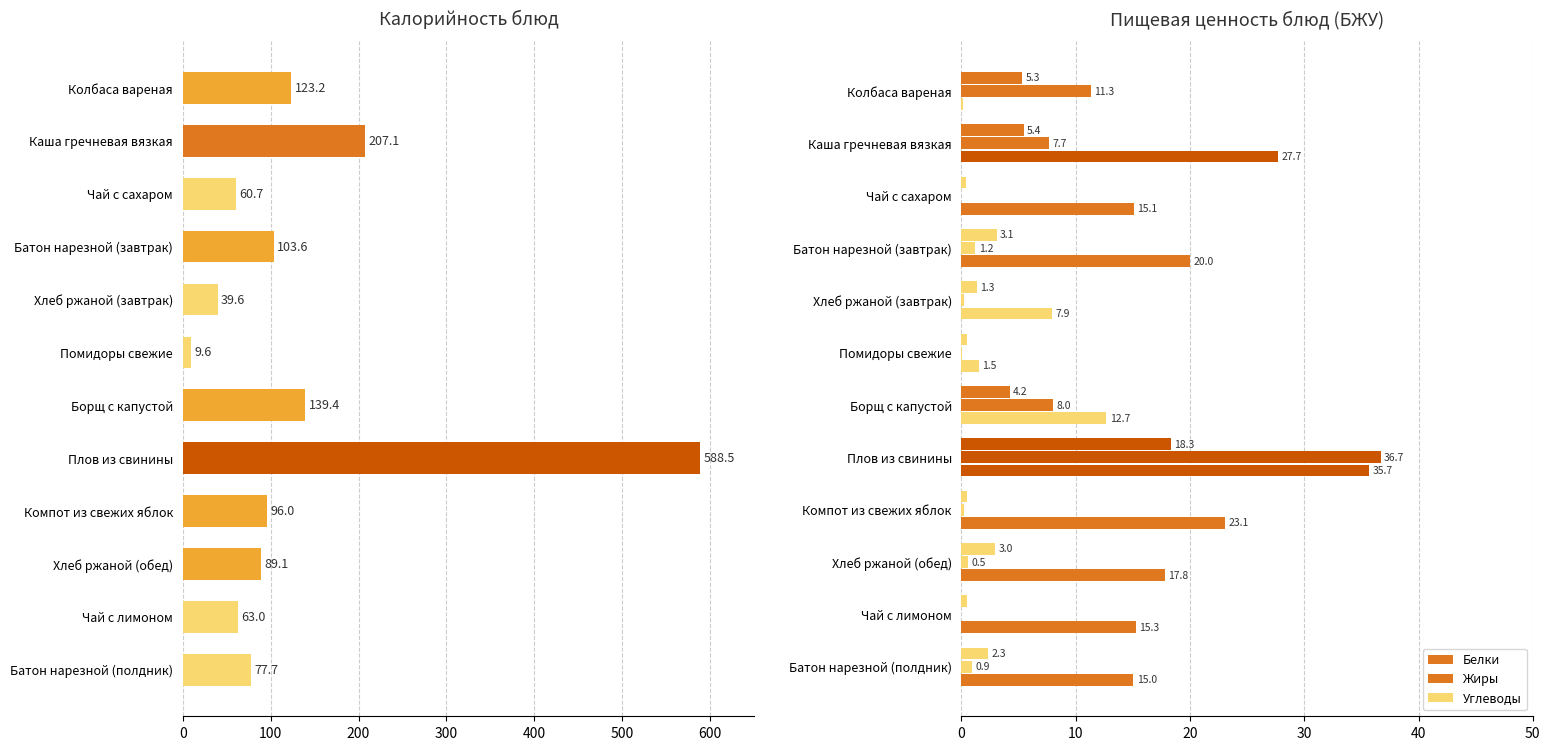

Reading right to left, list all the values displayed in this chart.

Калорийность: 77.7	63.0	89.1	96.0	588.5	139.4	9.6	39.6	103.6	60.7	207.1	123.2
Белки: 2.3	0.5	3.0	0.5	18.3	4.2	0.4	1.3	3.1	0.4	5.4	5.3
Жиры: 0.9	0.0	0.5	0.2	36.7	8.0	0.1	0.2	1.2	0.0	7.7	11.3
Углеводы: 15.0	15.3	17.8	23.1	35.7	12.7	1.5	7.9	20.0	15.1	27.7	0.1